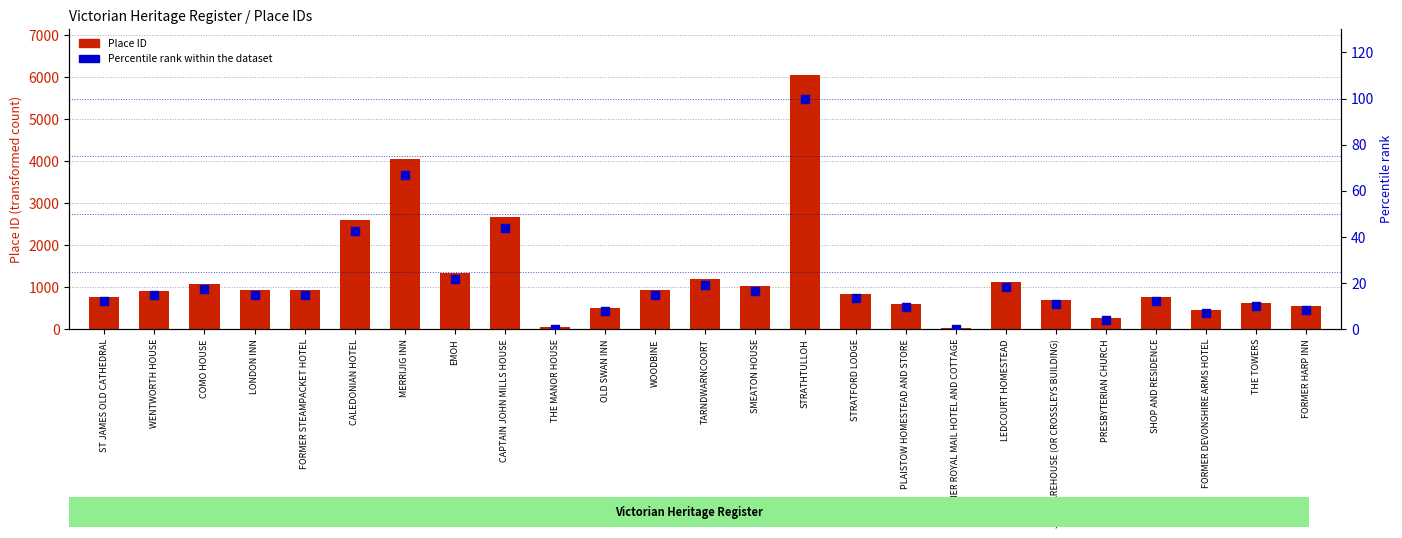

Which series has the widest spread of Y values?

Place ID